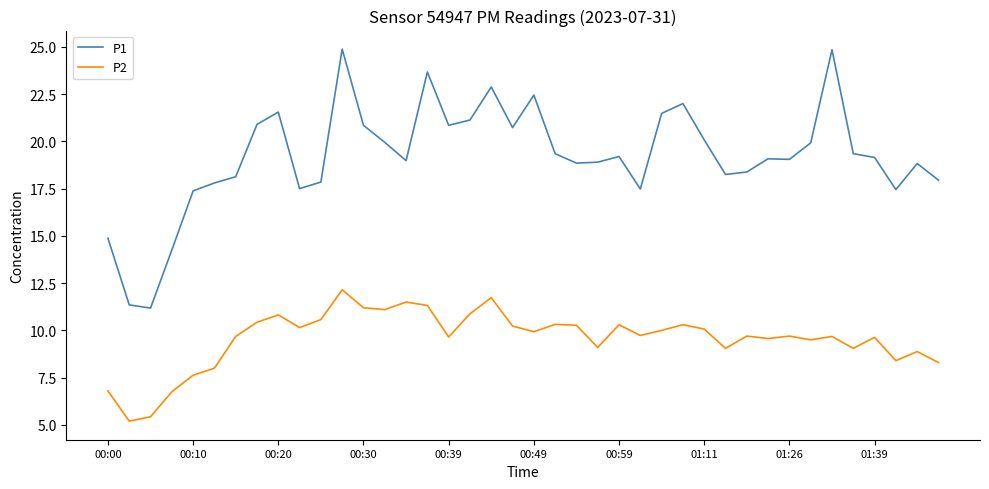

What is the lowest value of the P2 series?

5.2